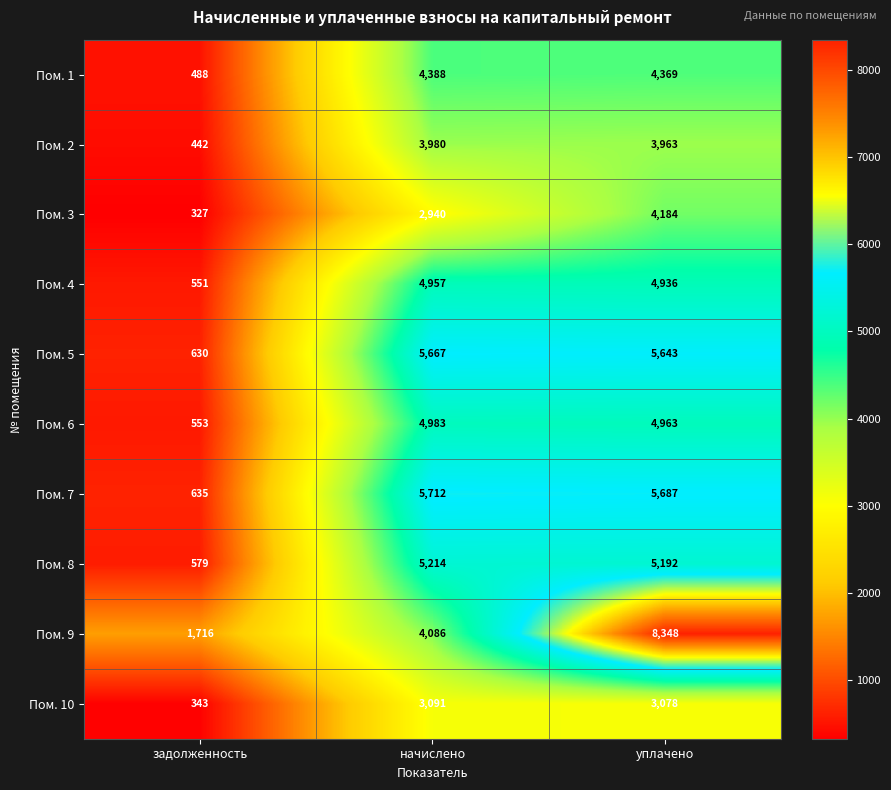

The value of Пом. 6 at начислено is 7370. True or false?

False